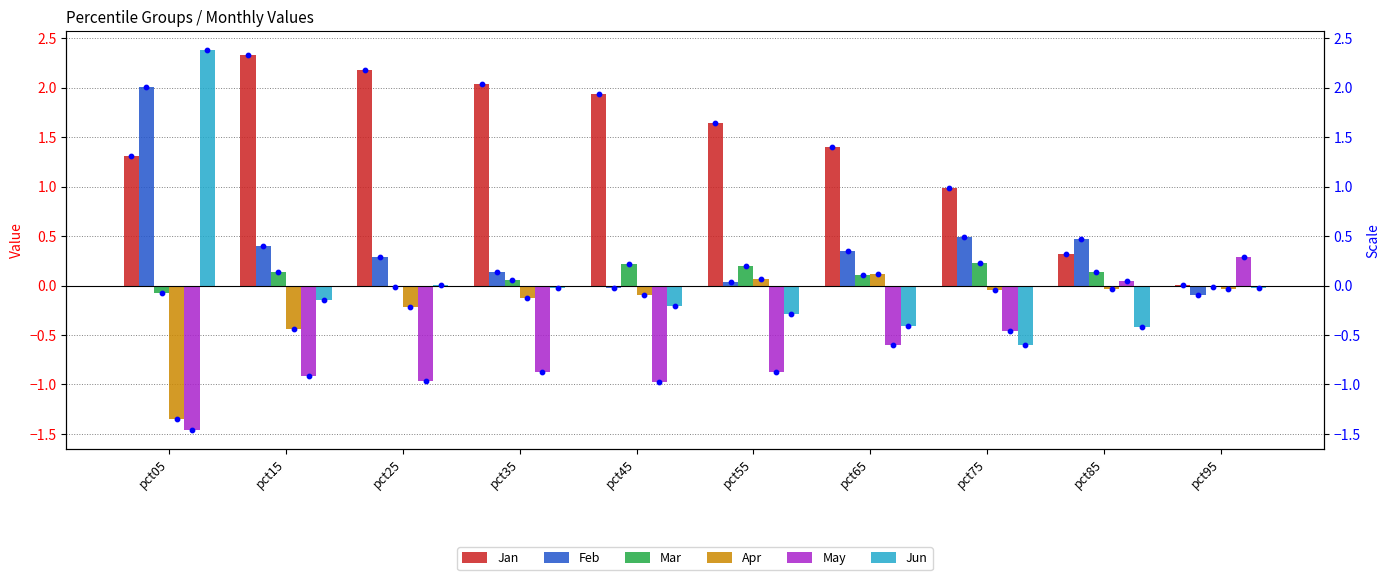

Is the value of Apr at pct75 greater than the value of Jan at pct15?

No